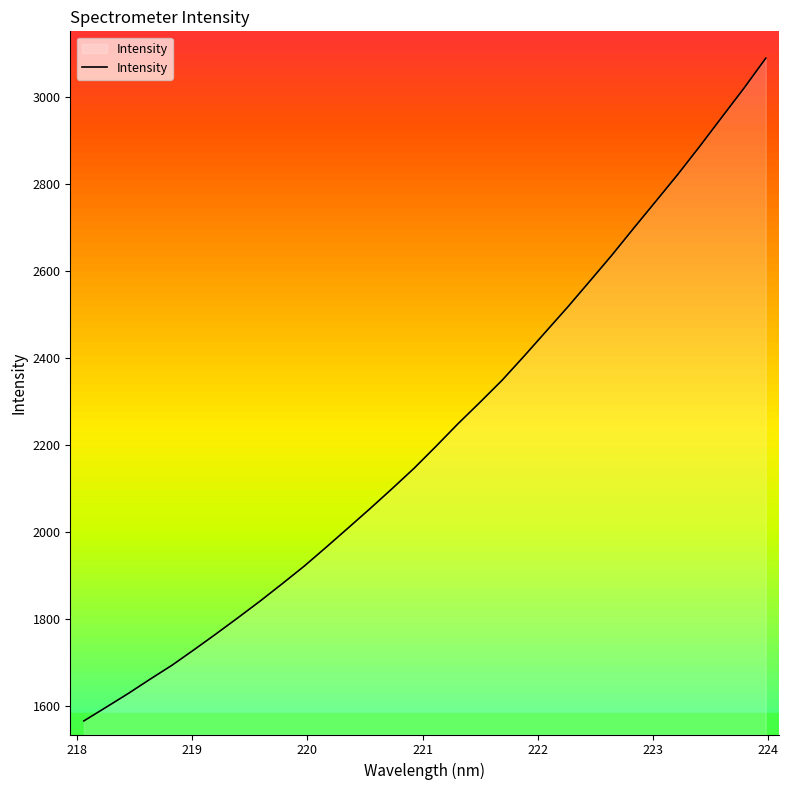

What is the minimum value shown in the chart?

1565.7